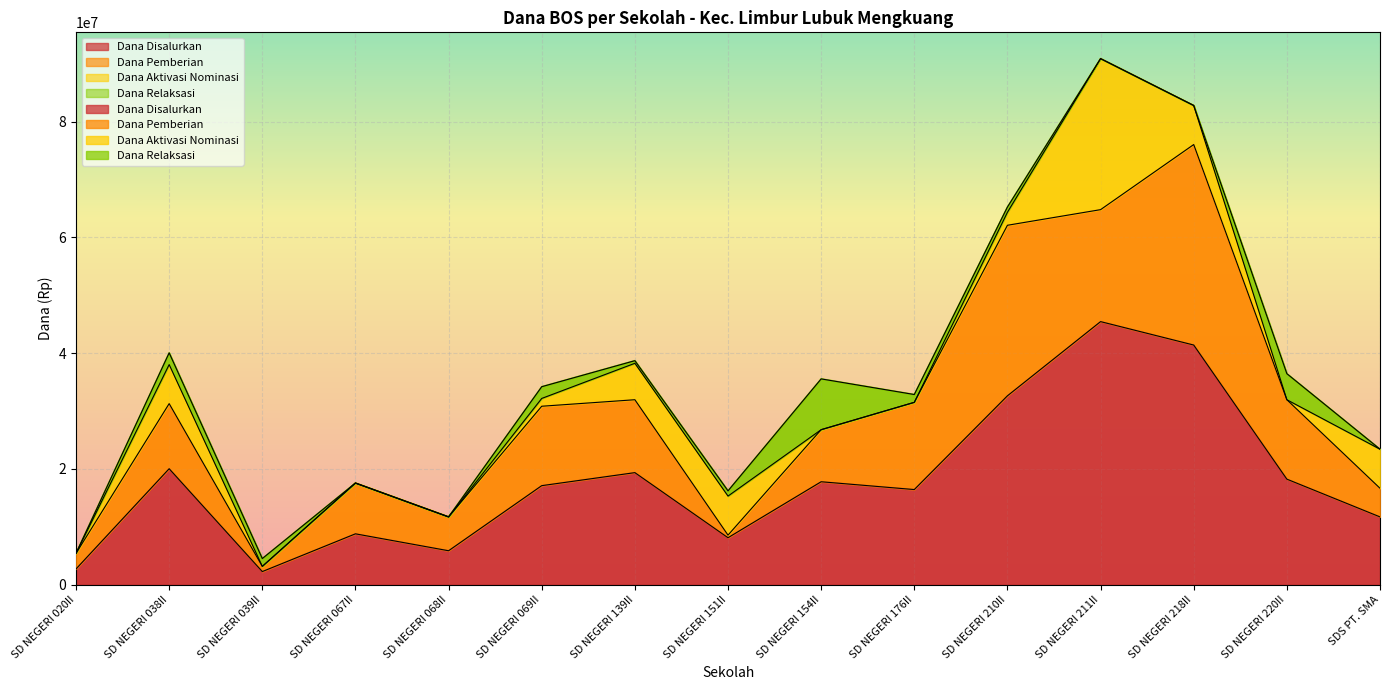

True or false: Dana Disalurkan has more than 0 interior local peaks.

True